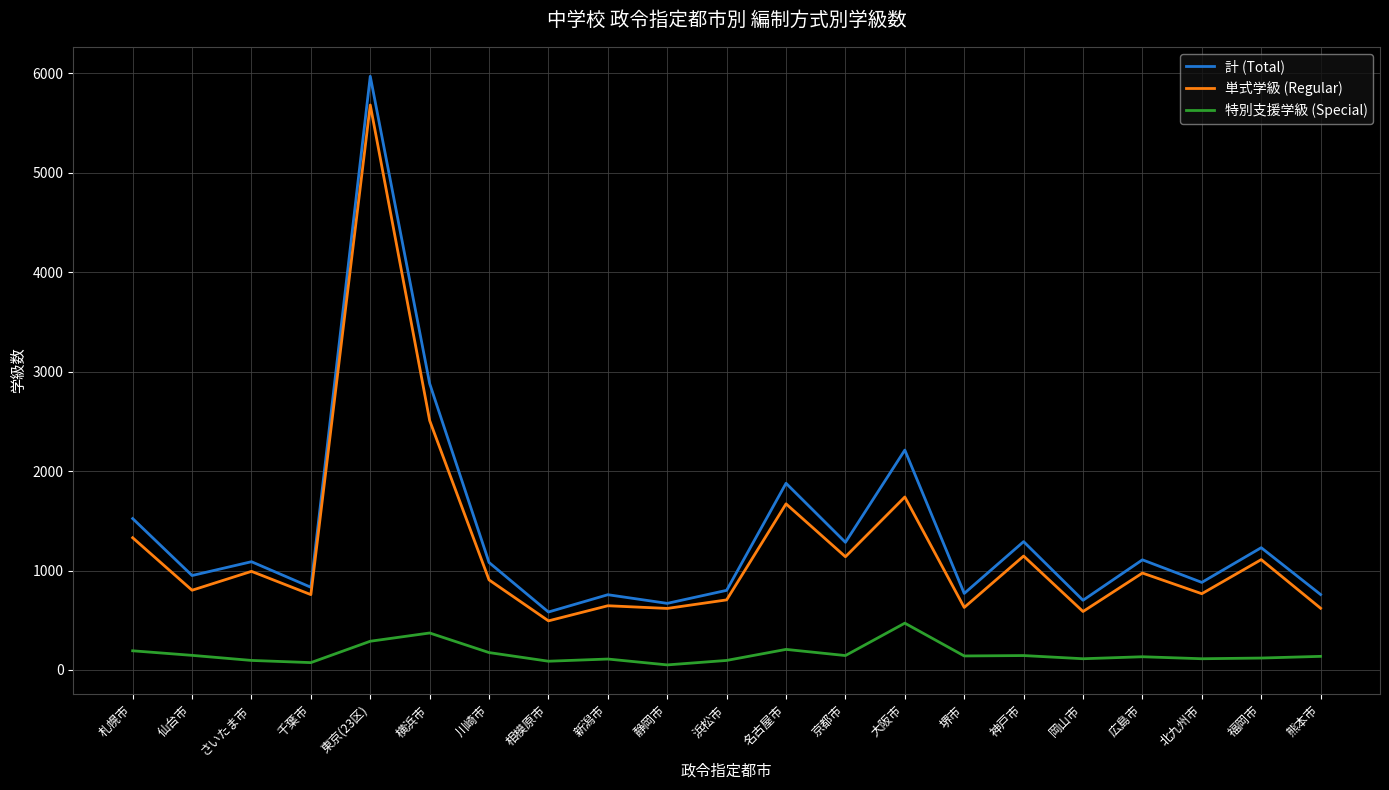

What is the spread (max minus min) of values at 千葉市?

758